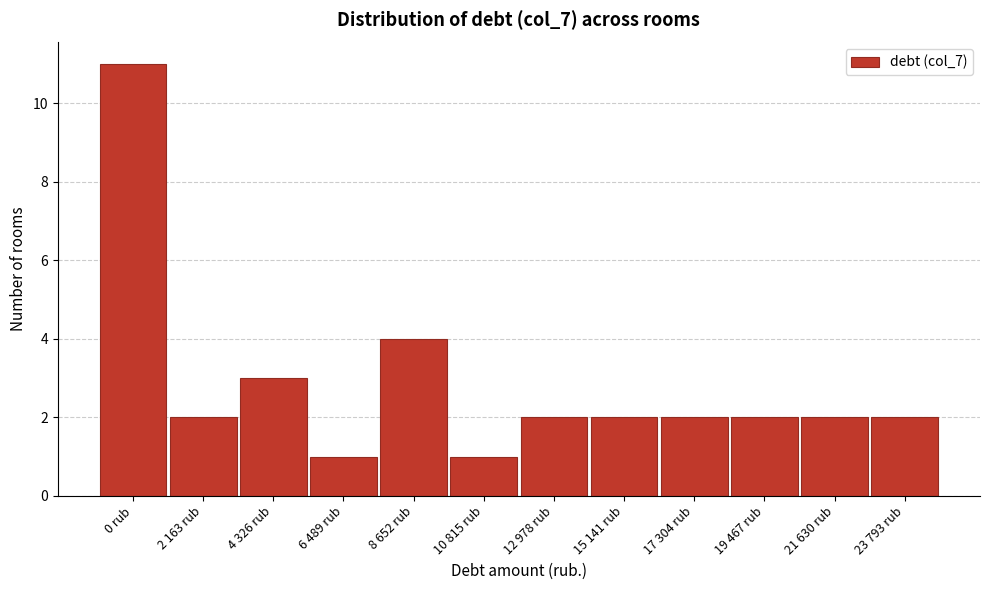

Reading left to right, extract all data points from this chart.

0 rub=11	2 163 rub=2	4 326 rub=3	6 489 rub=1	8 652 rub=4	10 815 rub=1	12 978 rub=2	15 141 rub=2	17 304 rub=2	19 467 rub=2	21 630 rub=2	23 793 rub=2